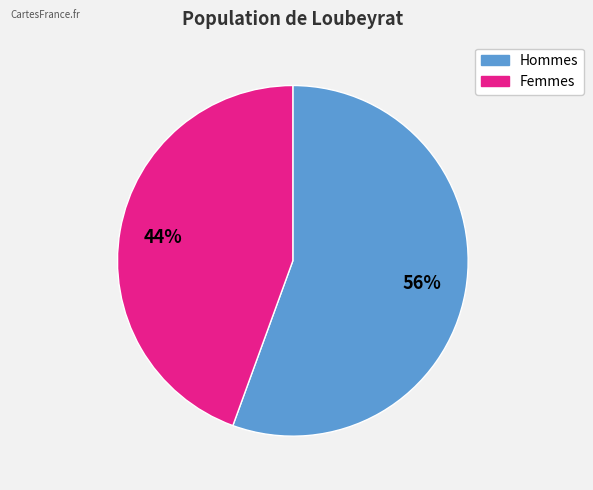

Does any single category account for the majority?

Yes